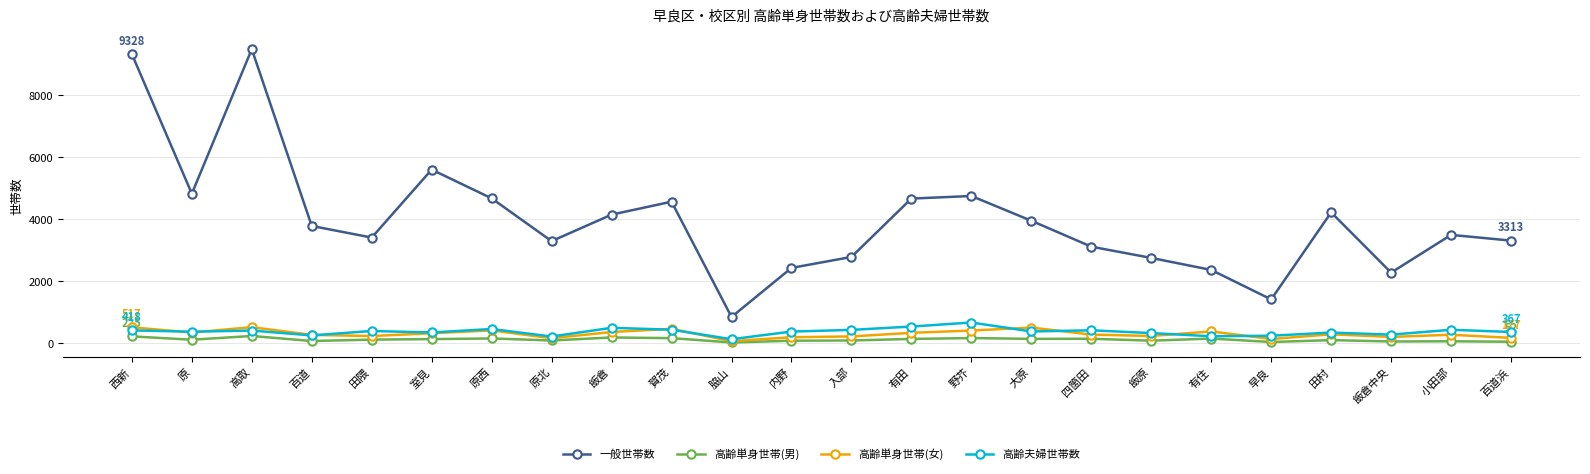

Which series changed the most between 有住 and 田村?

一般世帯数